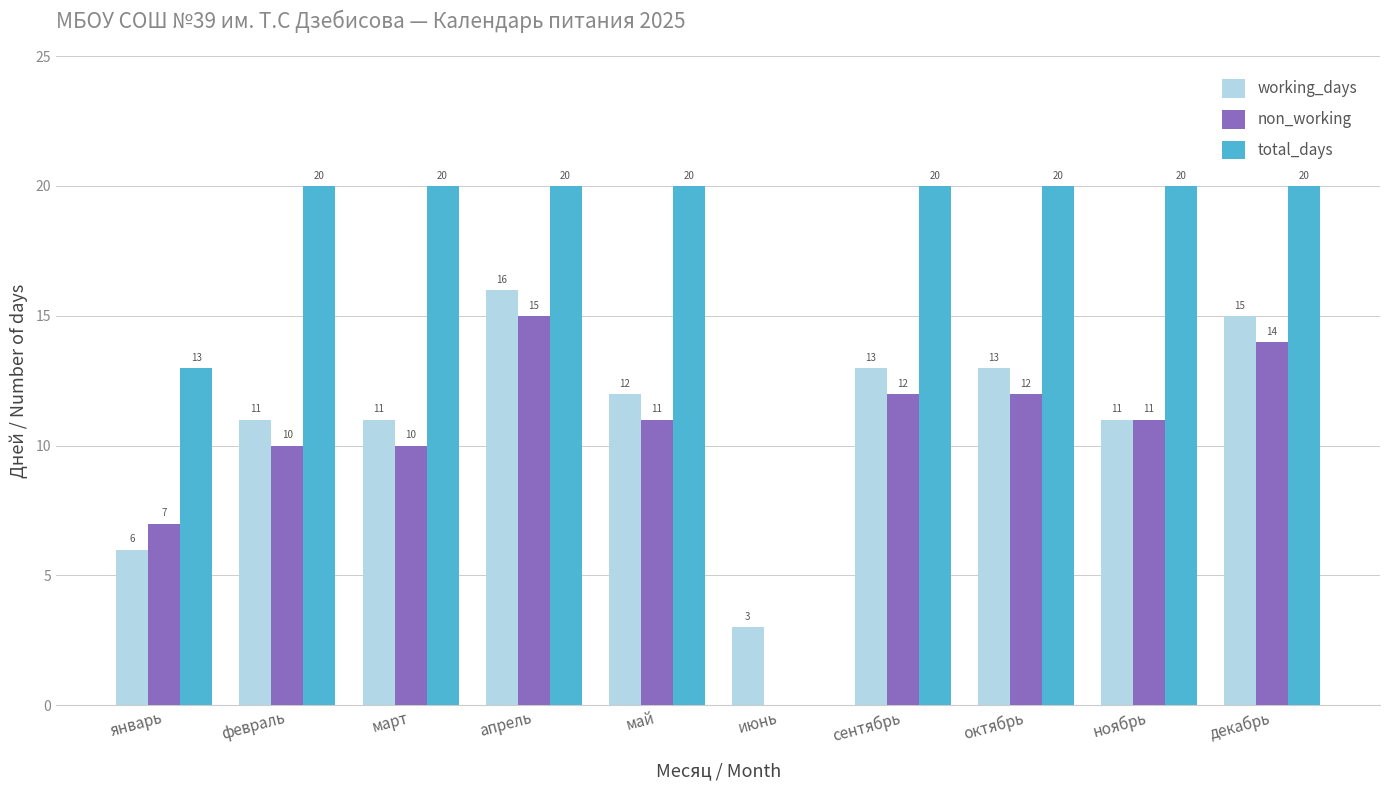

Reading left to right, what are all the values shown in this chart?

working_days: 6	11	11	16	12	3	13	13	11	15
non_working: 7	10	10	15	11	0	12	12	11	14
total_days: 13	20	20	20	20	0	20	20	20	20